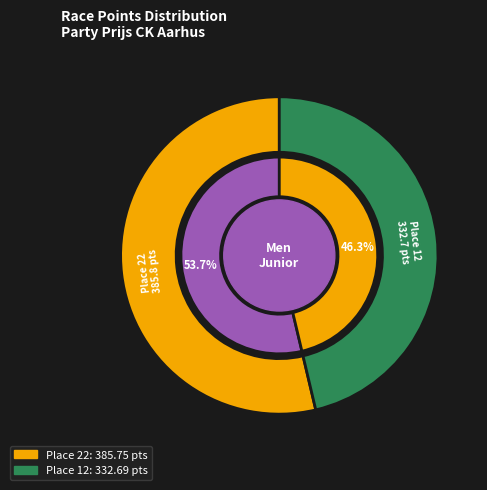

What is the largest slice in the pie chart?

Place 22